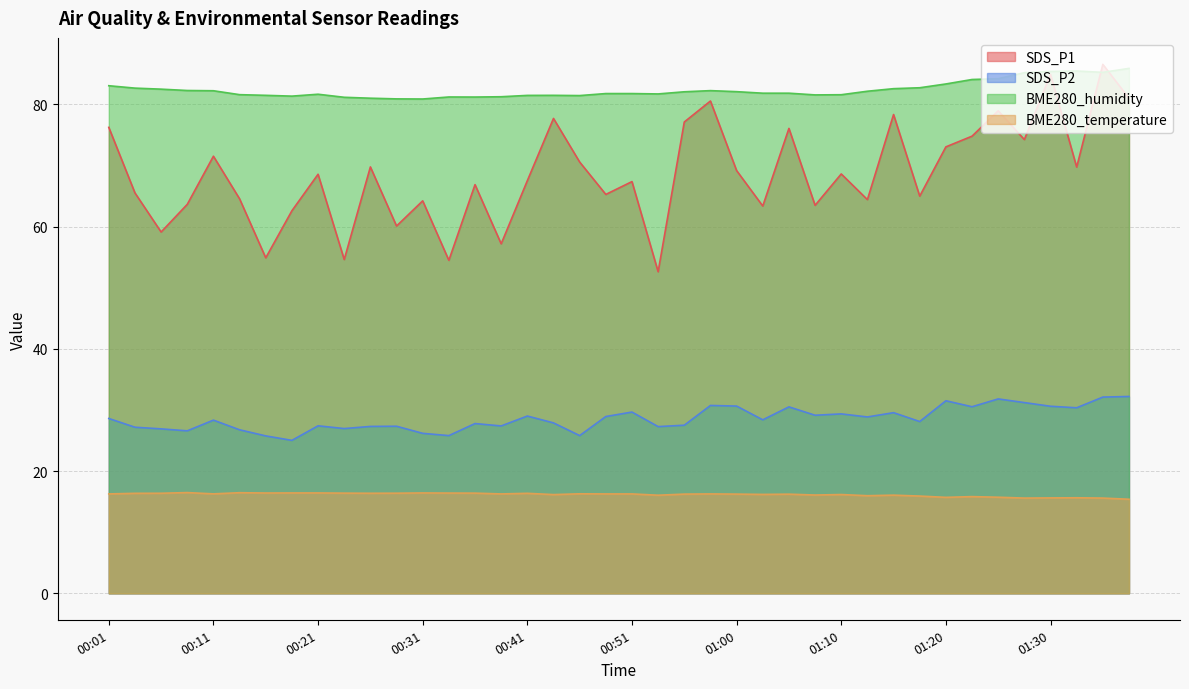

At which category does the chart reach its minimum across all series?

01:37